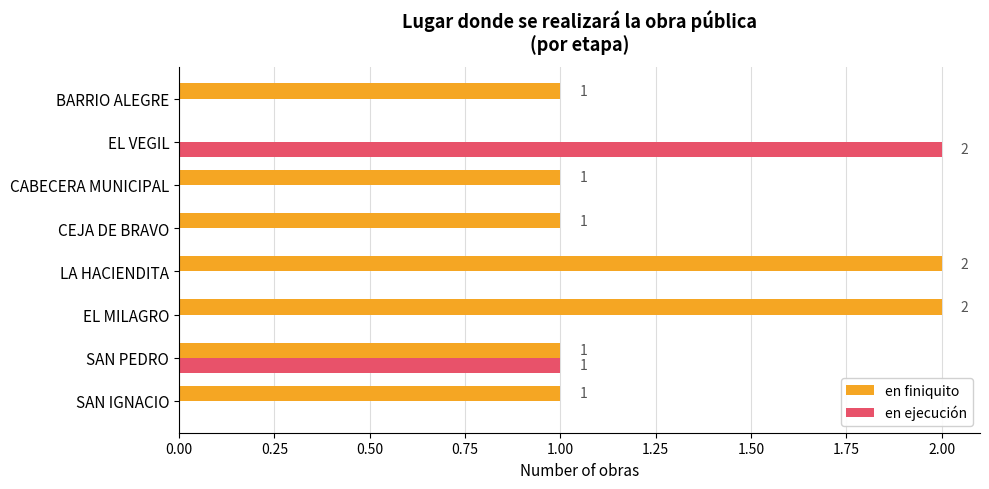

What is the highest value of the en finiquito series?

2